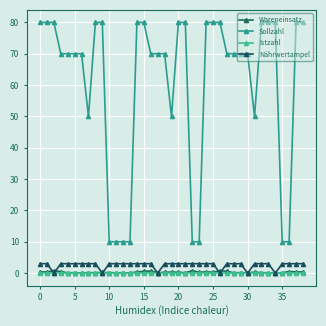

What is the difference between the maximum and minimum values in the Nährwertampel series?

3.0